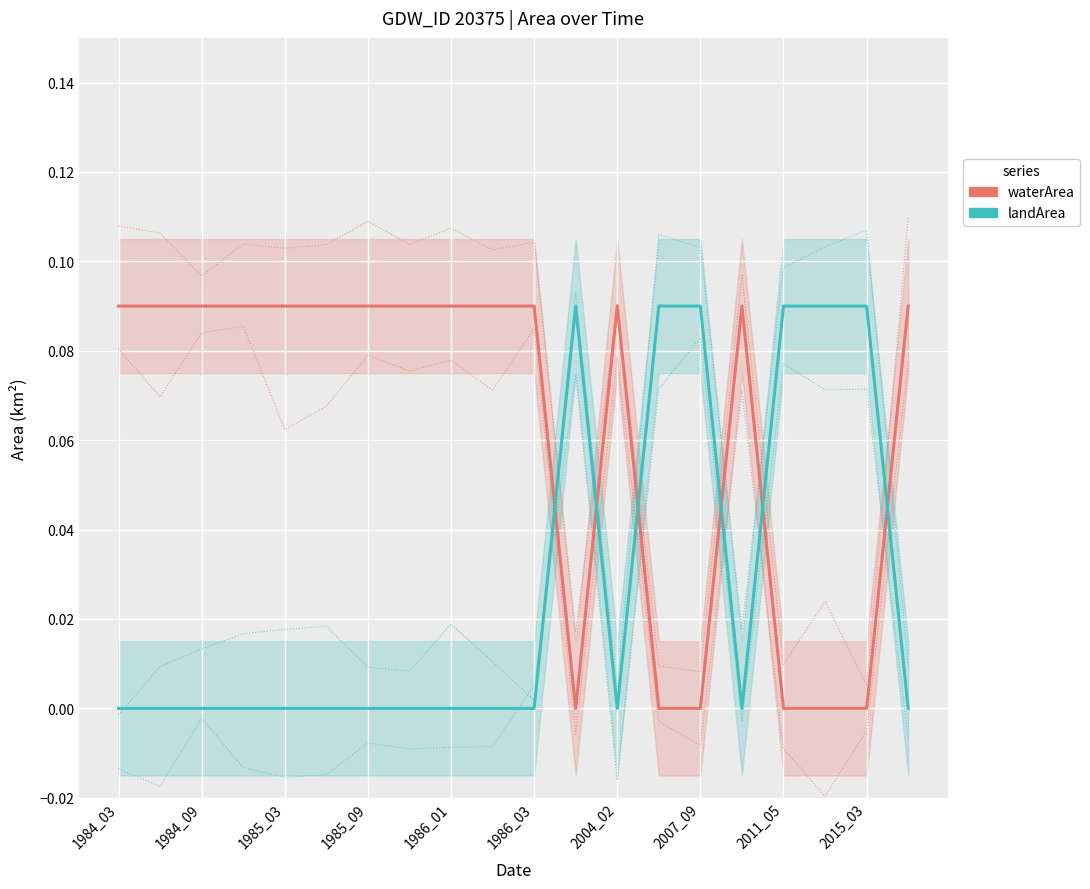

What is the spread (max minus min) of values at 1985_03?

0.1